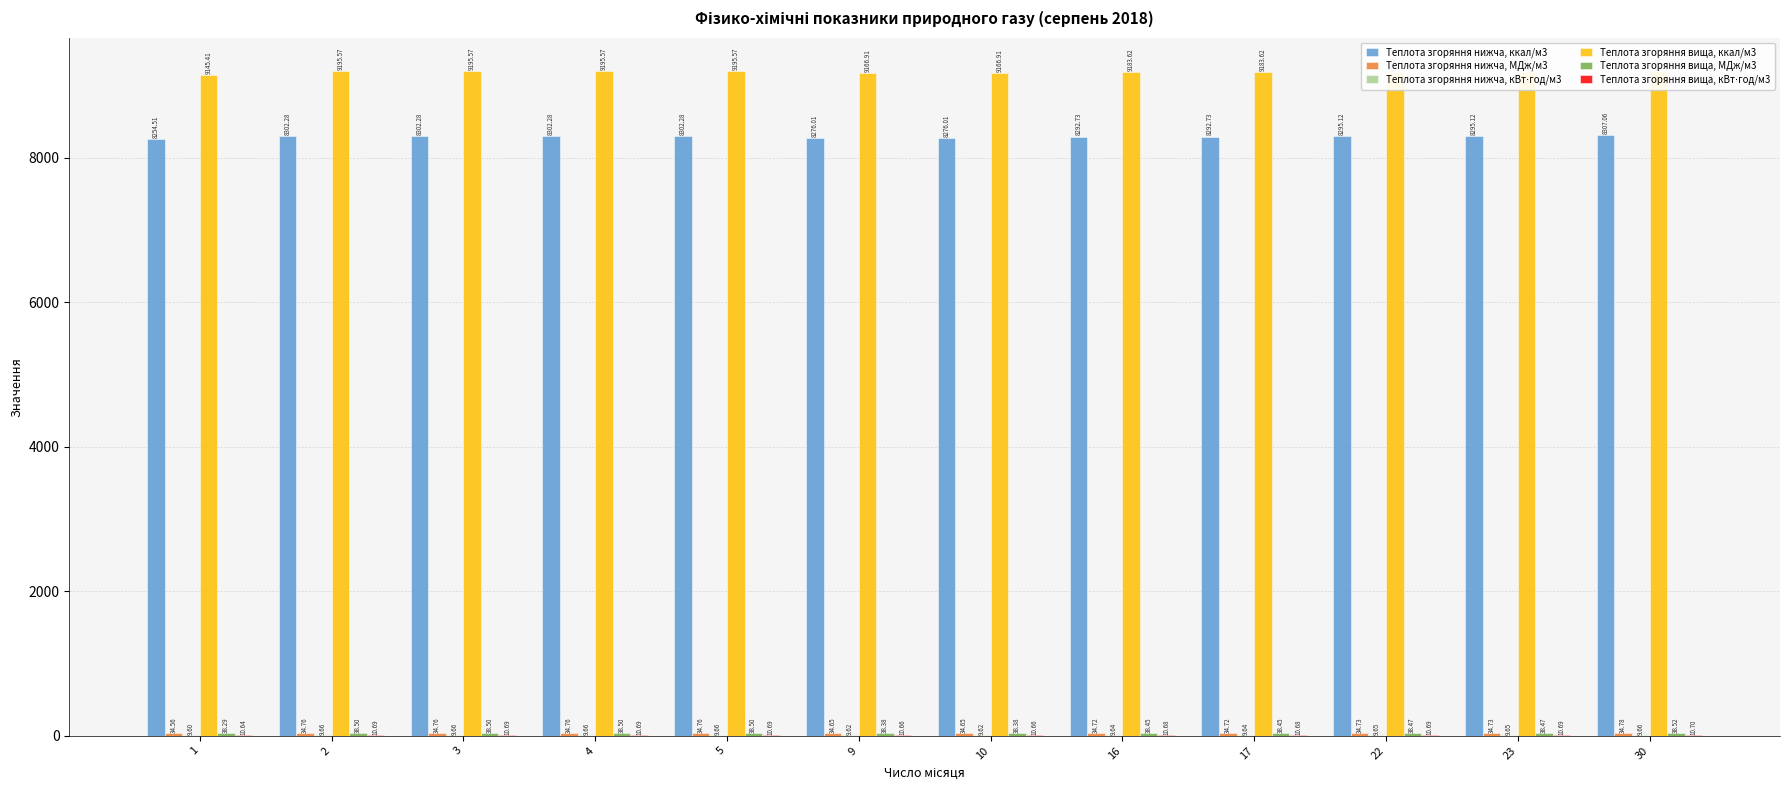

At which label is Теплота згоряння вища, МДж/м3 closest to 38?

1